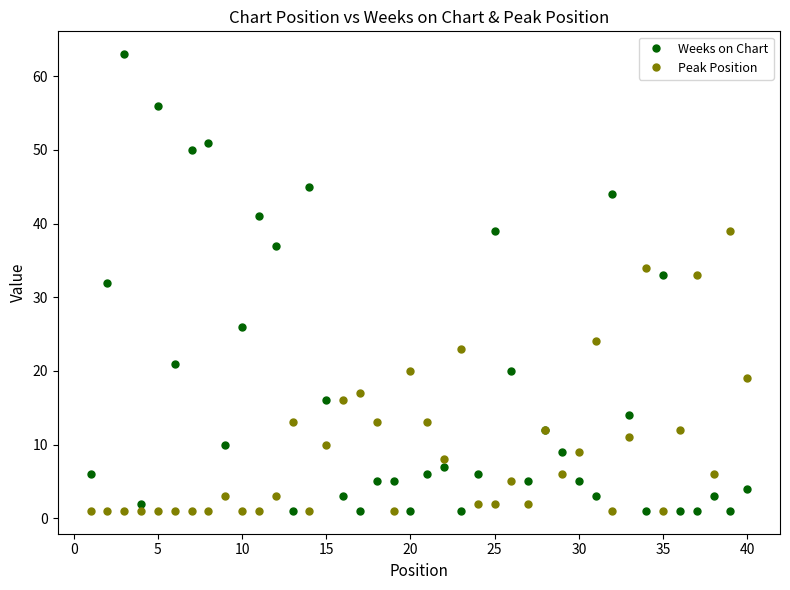

Rank the series by their average value, from lowest to highest.

Peak Position, Weeks on Chart